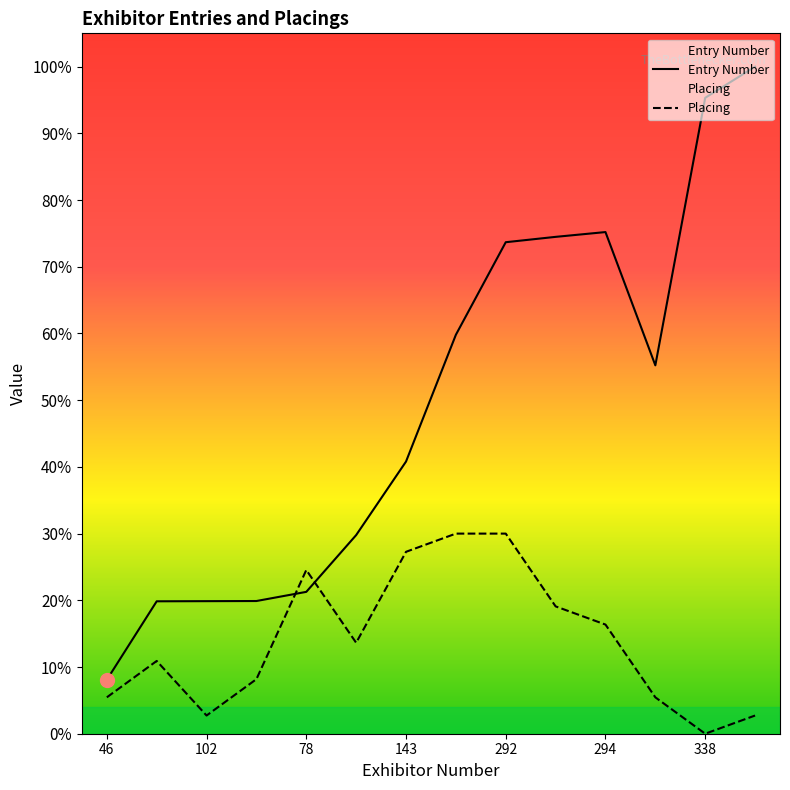

Where do Placing and Entry Number first cross each other?

104 and 78